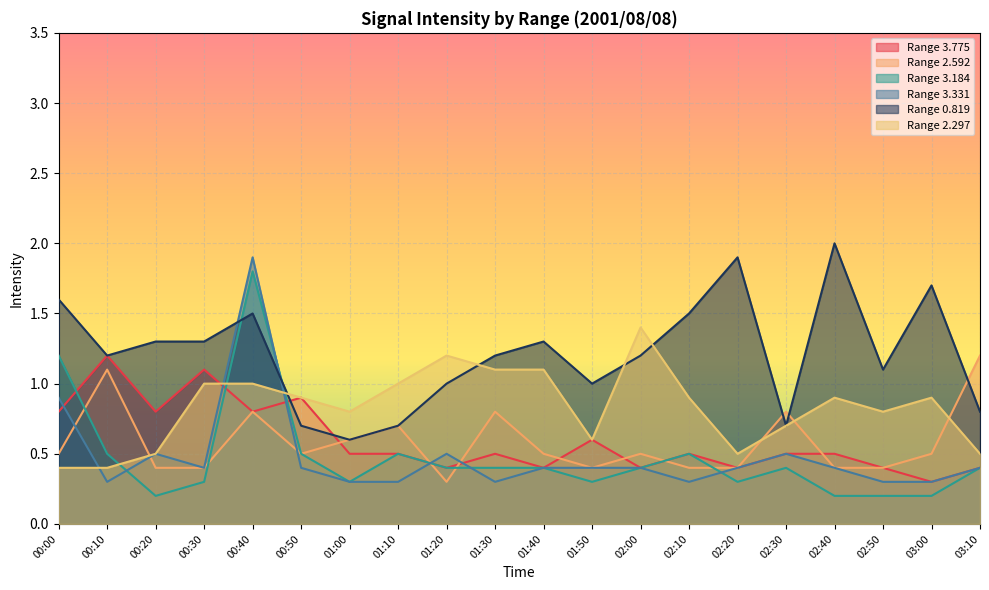

Does the chart display data point markers on the line(s)?

No